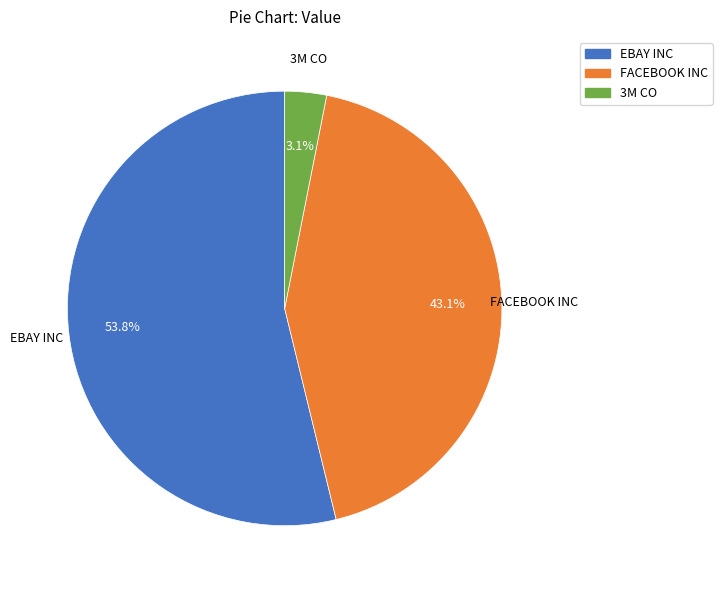

True or false: FACEBOOK INC accounts for 43% of the total.

True